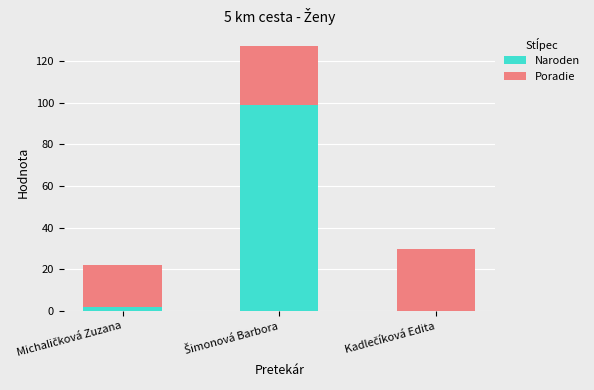

What is the sum of all Naroden values?

101